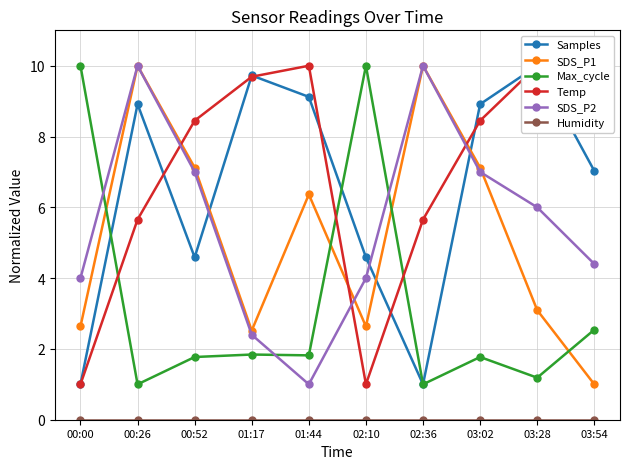

Is it true that SDS_P1 equals 2.6 at 02:10?

True